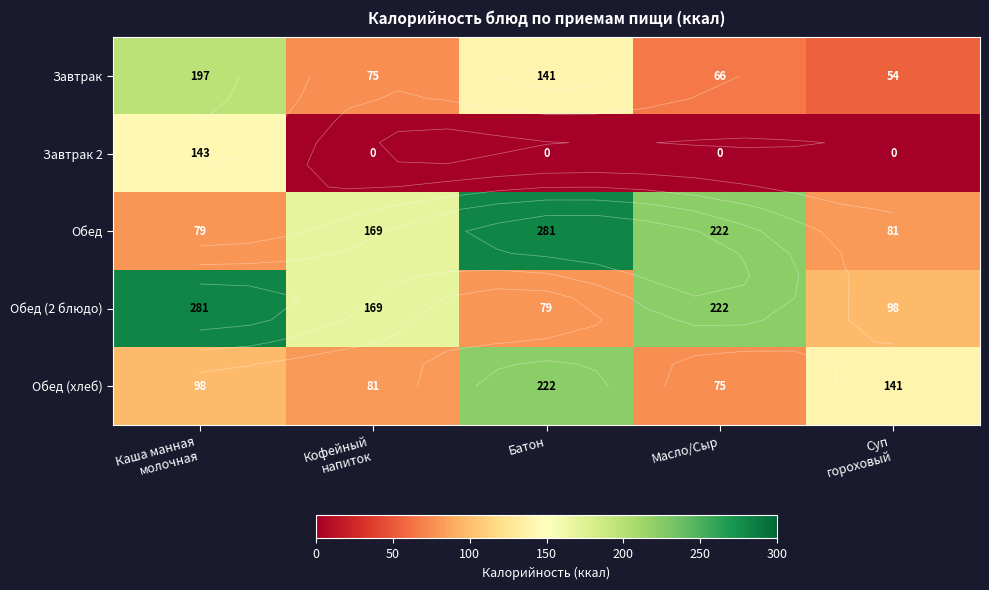

Is it true that Завтрак 2 equals 62.5 at Каша манная молочная?

False